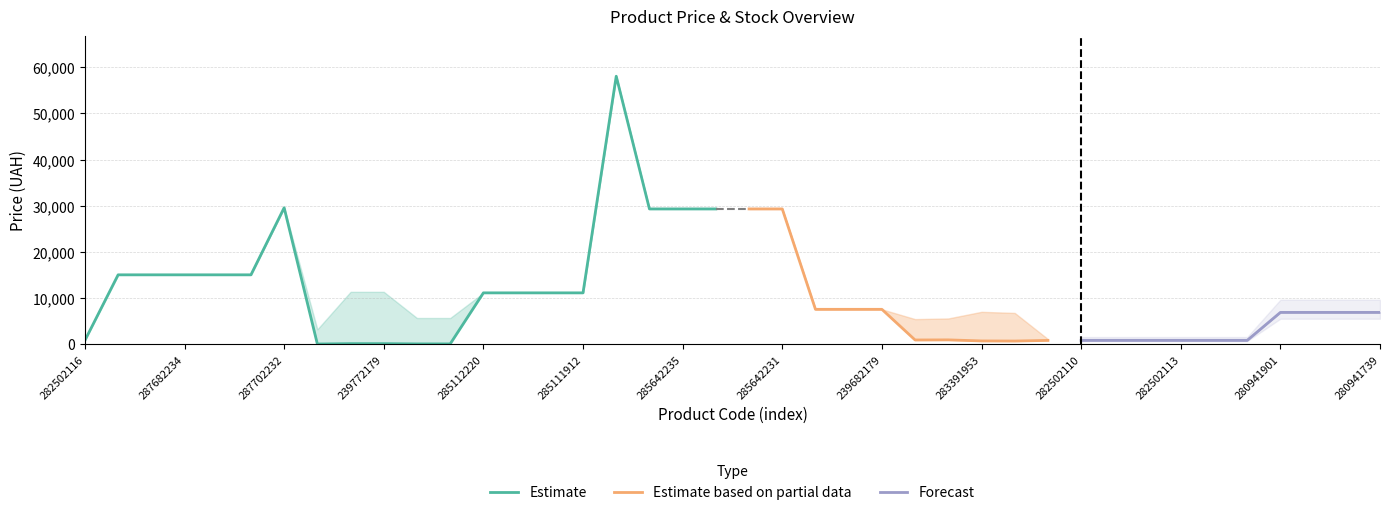

Reading left to right, extract all data points from this chart.

Ціна: 813.0	15019.2	15019.2	15019.2	15019.2	15019.2	29548.9	32.0	113.3	113.3	56.7	56.7	11113.6	11113.6	11113.6	11113.6	58037.0	29294.9	29294.9	29294.9	29294.9	29294.9	7545.9	7545.9	7545.9	904.3	928.3	700.4	676.4	813.0	813.0	813.0	813.0	813.0	813.0	813.0	6879.5	6879.5	6879.5	6879.5
Доп. ціна: 1101.8	15019.2	15019.2	15019.2	15019.2	15019.2	29548.9	3205.0	11334.0	11334.0	5667.0	5667.0	11113.6	11113.6	11113.6	11113.6	58037.0	29294.9	29294.9	29294.9	29294.9	29294.9	7545.9	7545.9	7545.9	5425.9	5569.9	7004.3	6764.4	1101.8	1101.8	1101.8	1101.8	1101.8	1101.8	1101.8	6879.5	6879.5	6879.5	6879.5
Залишок: 125.0	0.0	0.0	0.0	0.0	0.0	0.0	360.0	215.0	290.0	370.0	702.0	17.0	17.0	17.0	14.0	12.0	12.0	11.0	0.0	13.0	4.0	43.0	38.0	15.0	24.0	2.0	8.0	19.0	129.0	219.0	229.0	178.0	158.0	46.0	450.0	33.0	72.0	17.0	9.0